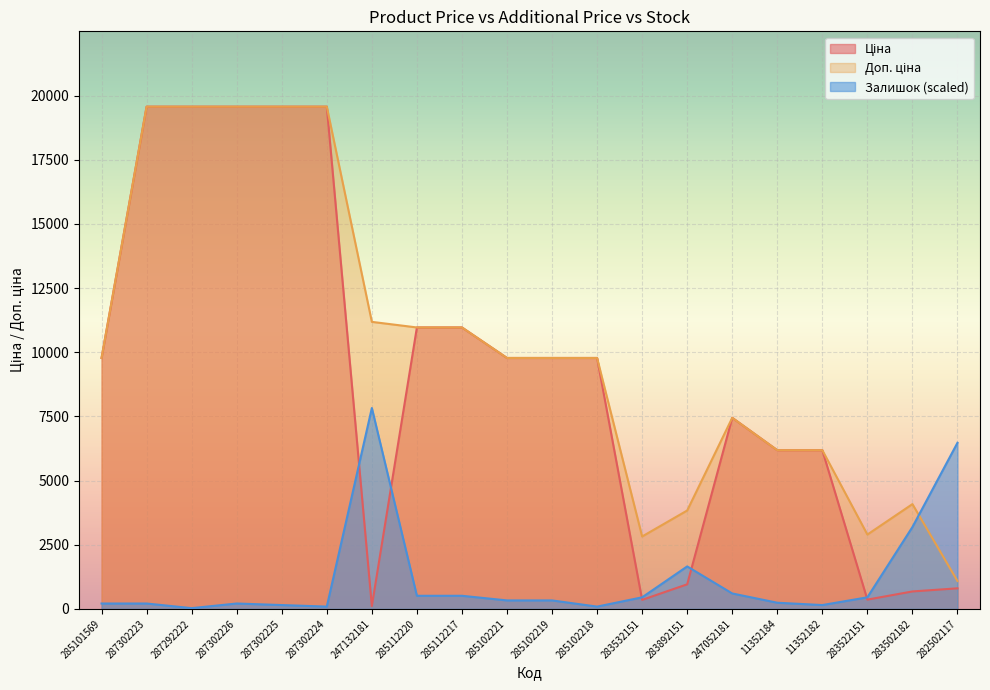

What is the sum of all Доп. ціна values?

204567.8